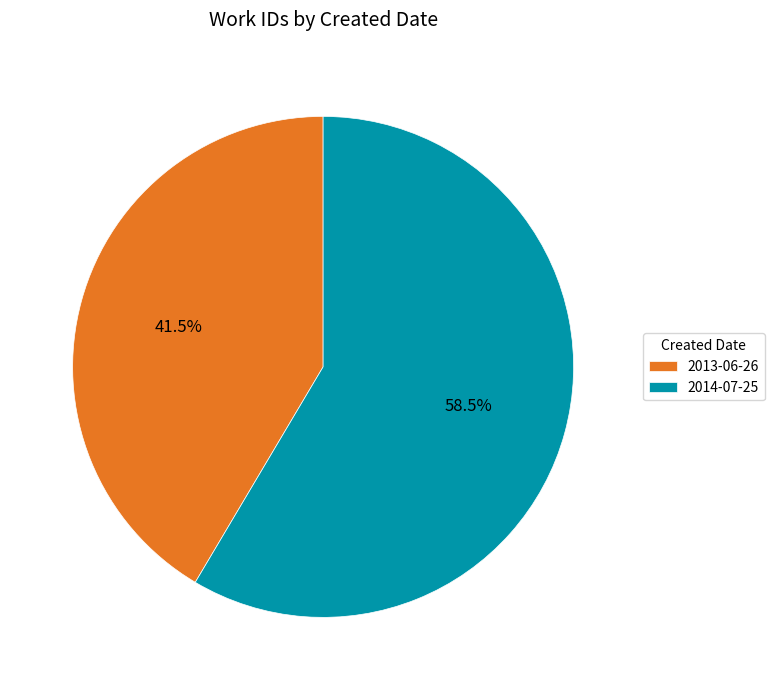

Is the sum of 2014-07-25 and 2013-06-26 greater than half?

Yes